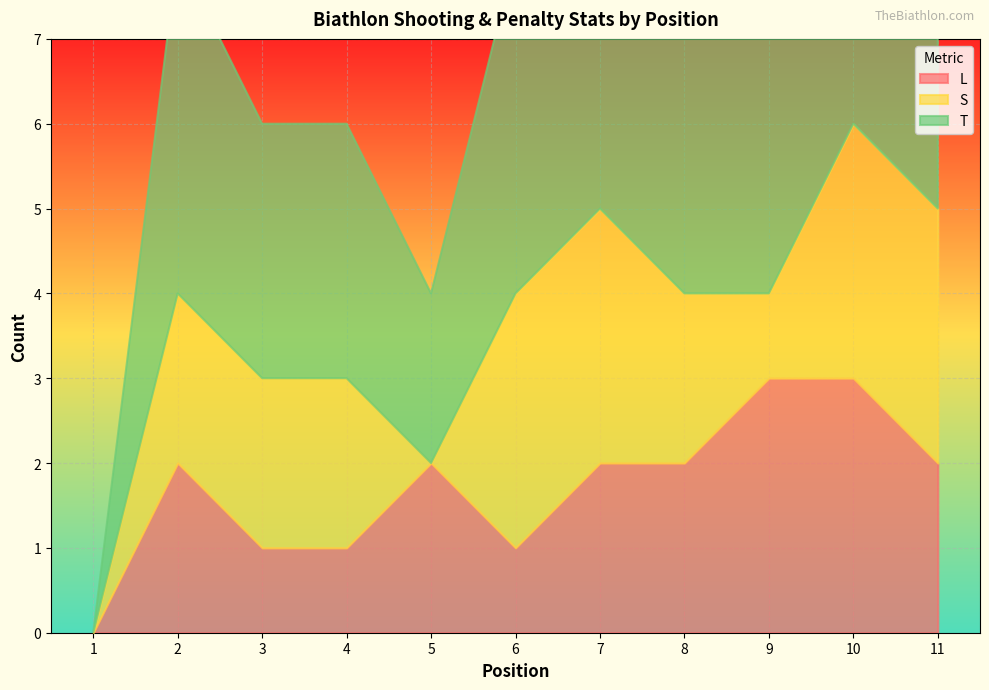

How many data points in L are above 2?

2